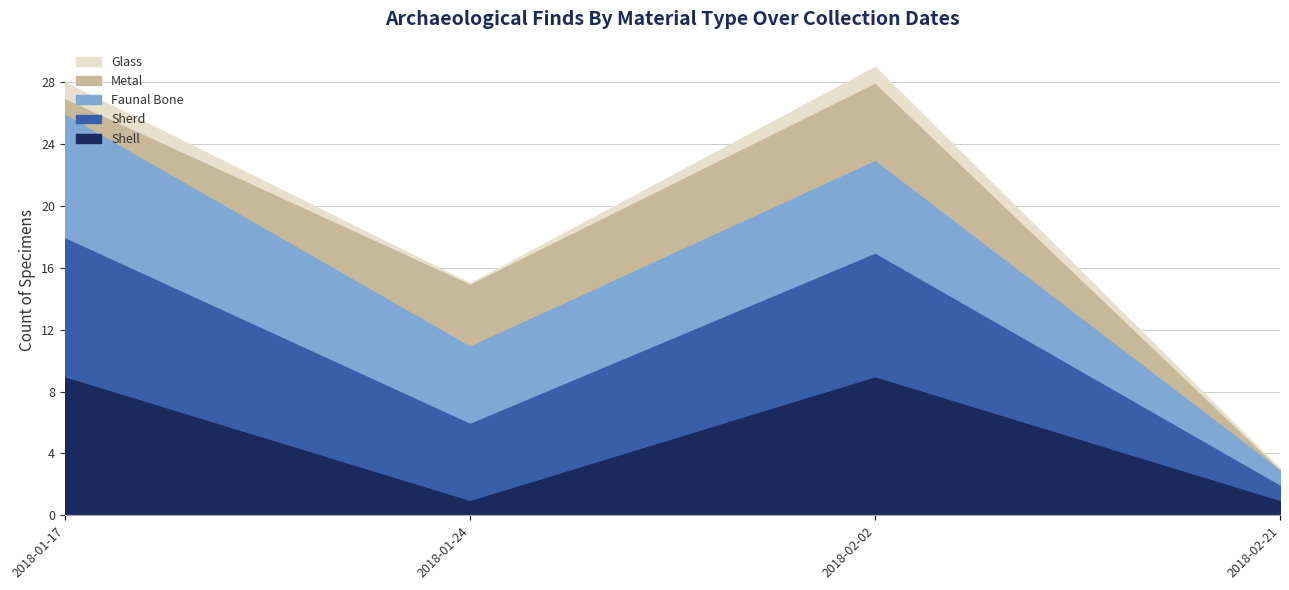

At how many categories does at least one series exceed 6?

2